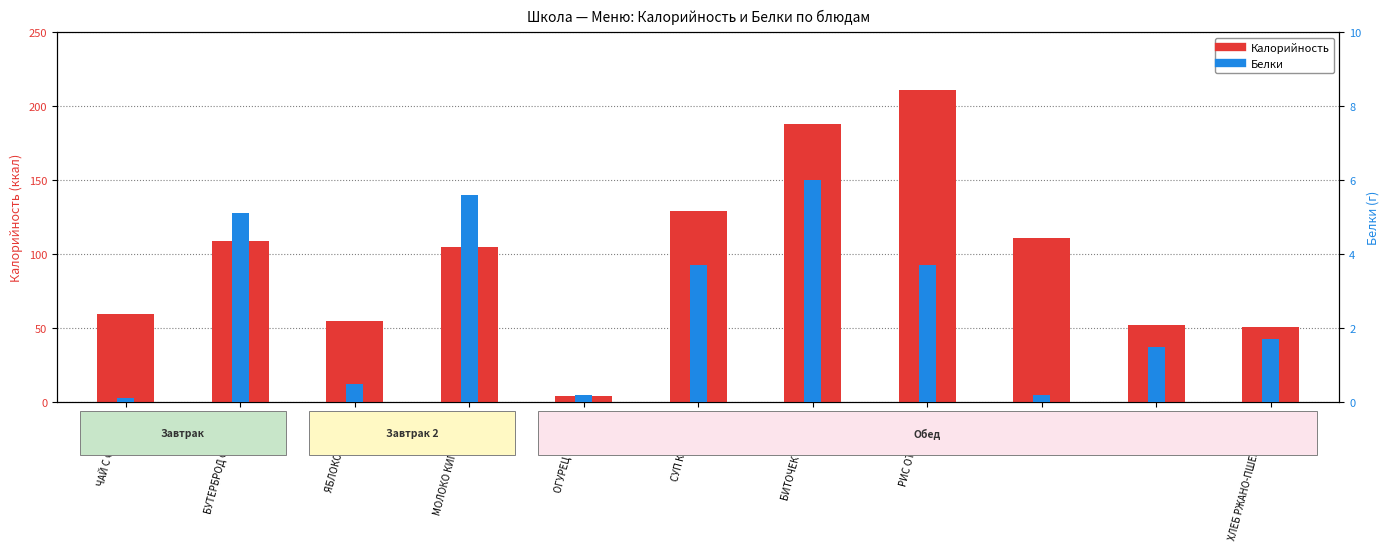

What is the label of the 2nd bar from the right?

БАТОН